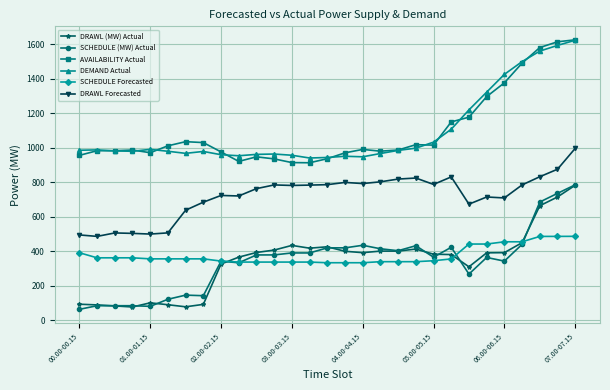

True or false: SCHEDULE (MW) Actual and DEMAND Actual intersect in this chart.

False